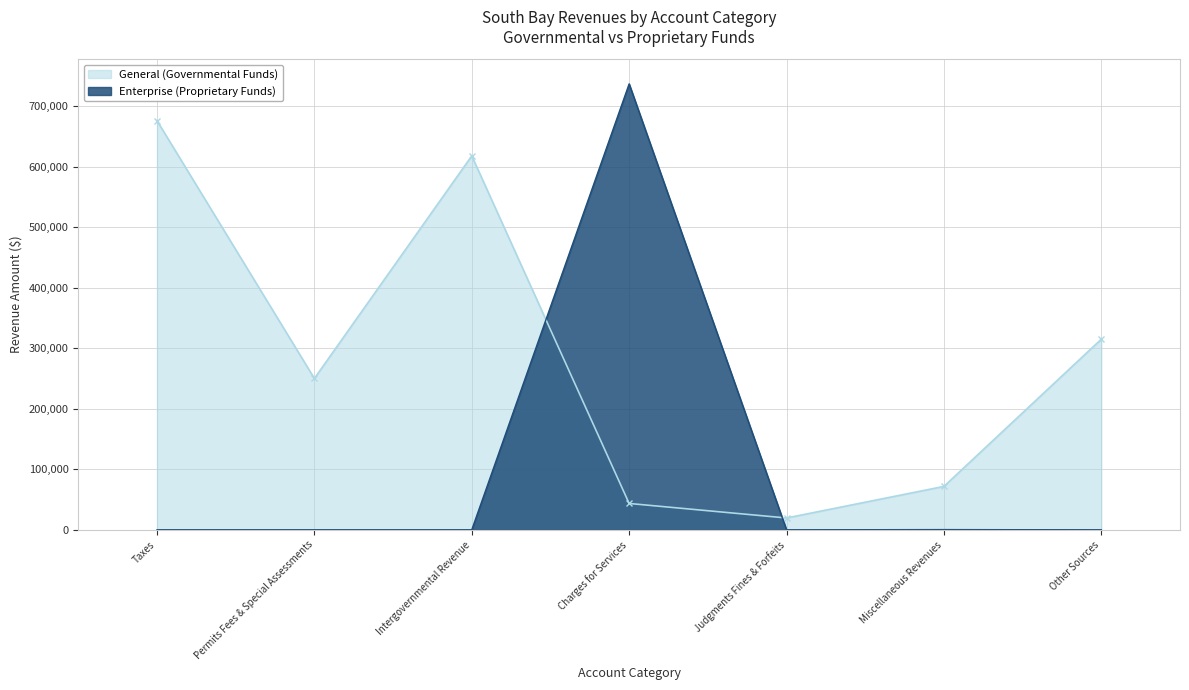

Where do Enterprise and General first cross each other?

Intergovernmental Revenue and Charges for Services